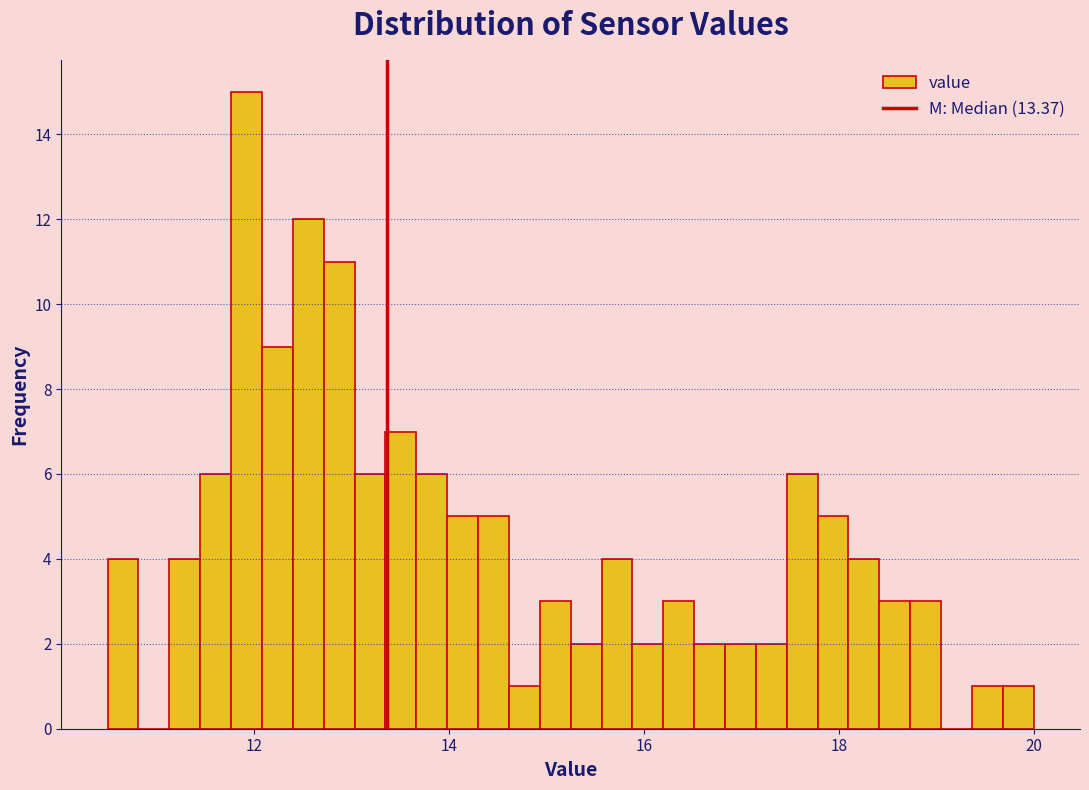

Around what value on the x-axis is the tallest bar? Give the approximate position of its centre, as read against the axis.

12.0